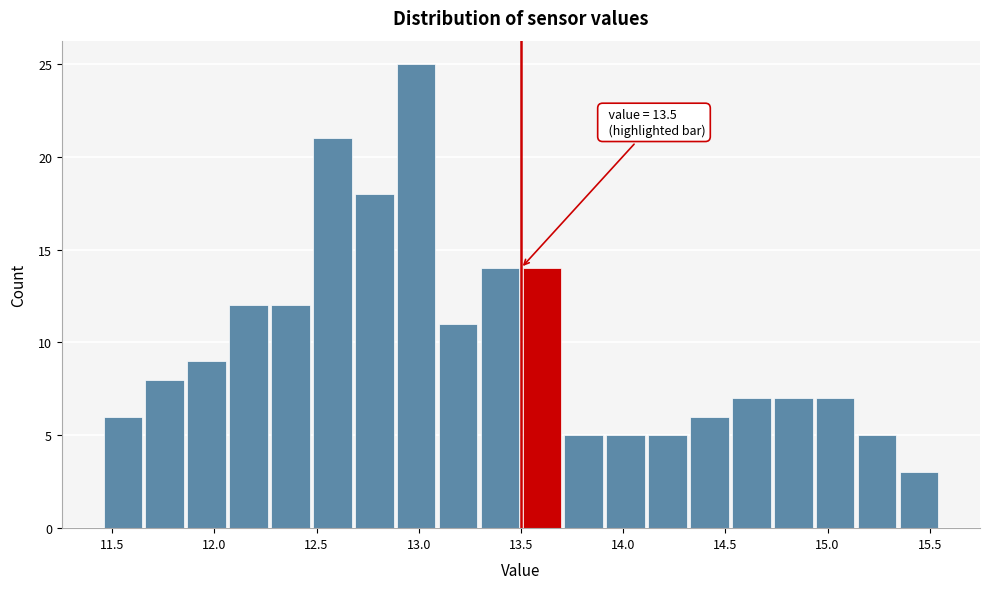

Over which range of the x-axis is the bar tallest?

12.885 to 13.090